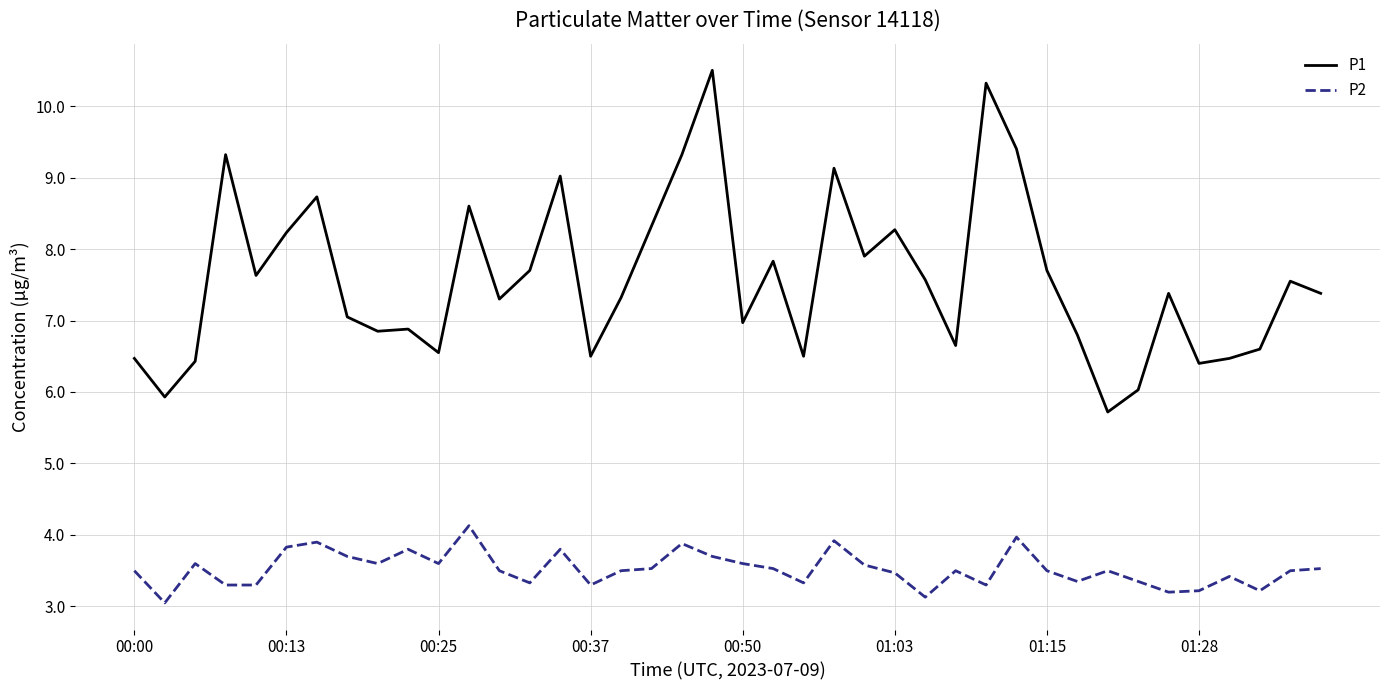

True or false: P1 and P2 cross at least once.

False